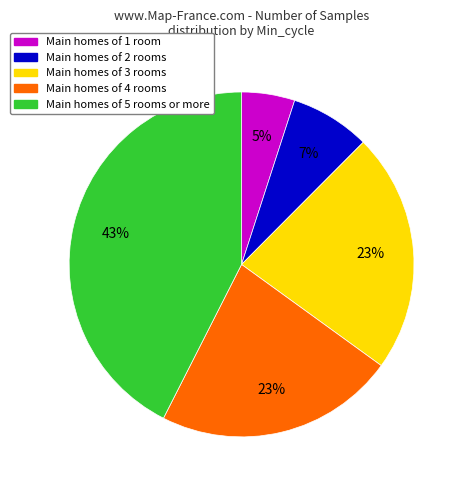

Is Main homes of 3 rooms the majority of the pie?

No